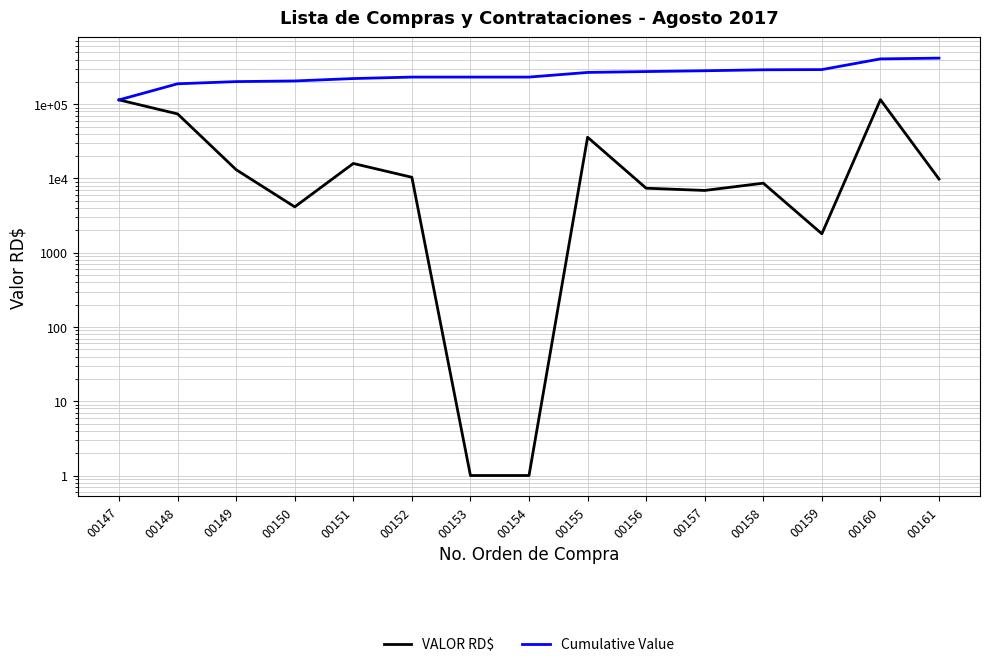

What is the value of the VALOR RD$ point at the 13th from the left?

1800.0